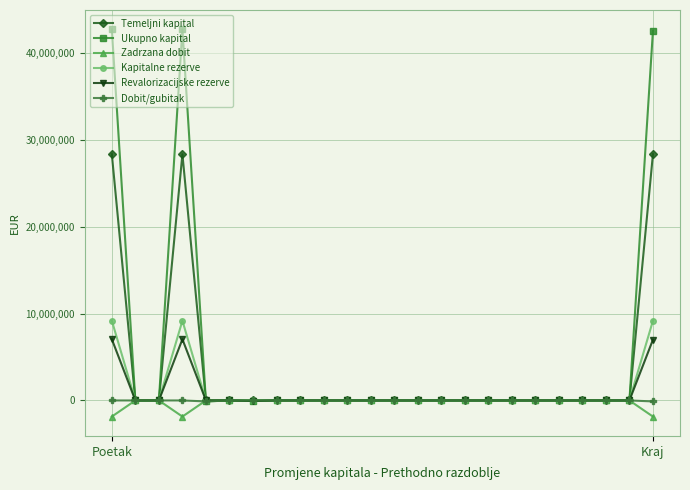

Which series has the widest spread of values?

Ukupno kapital